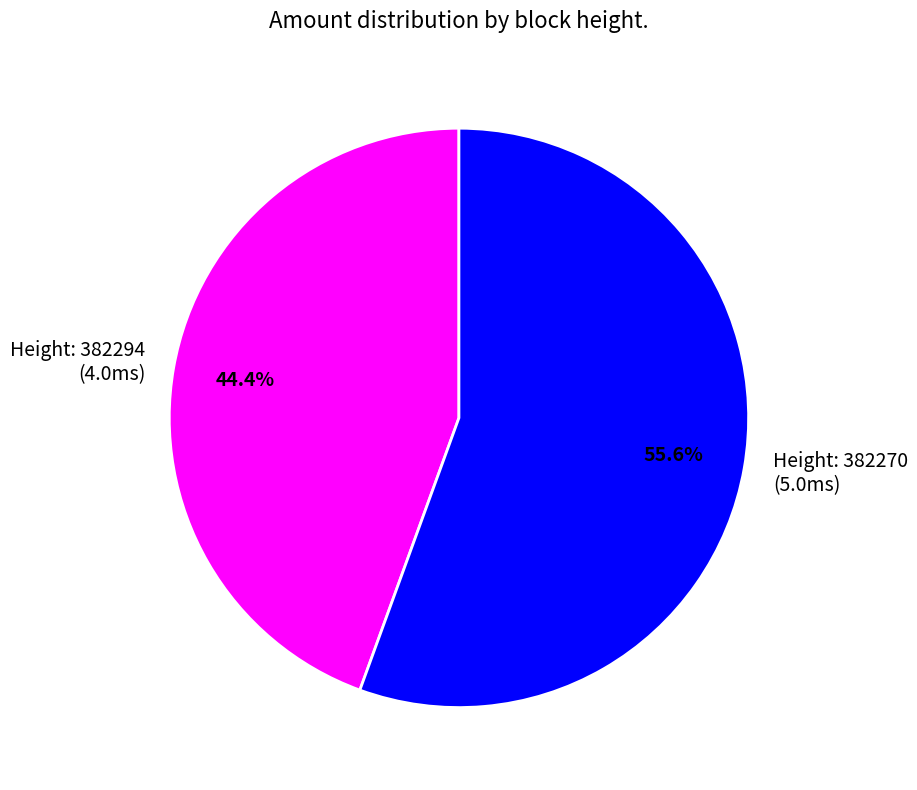

What is the ratio of the value at Height: 382294 (4.0ms) to the value at Height: 382270 (5.0ms)?

0.8